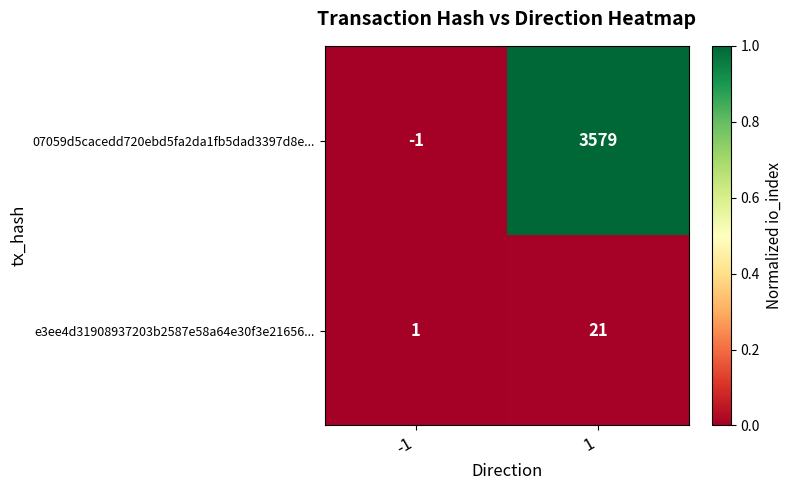

Reading left to right, extract all data points from this chart.

07059d5cacedd720ebd5fa2da1fb5dad3397d8e...: -1=-1	1=3579
e3ee4d31908937203b2587e58a64e30f3e21656...: -1=1	1=21